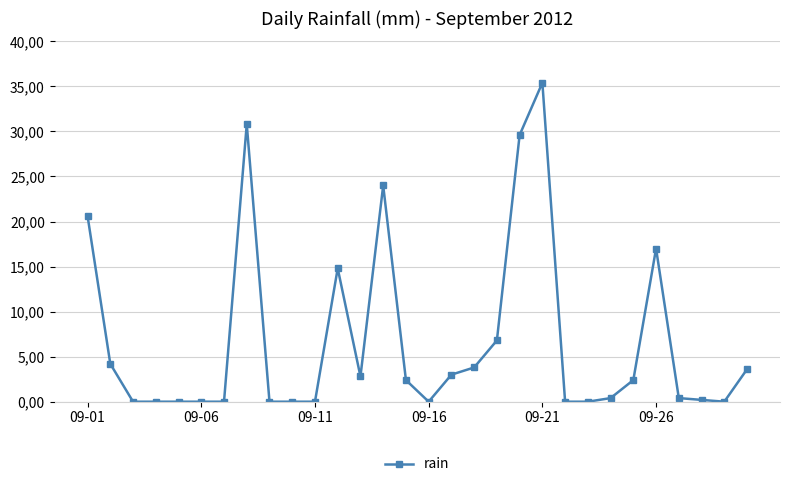

Is this an area chart (filled region under the line)?

No